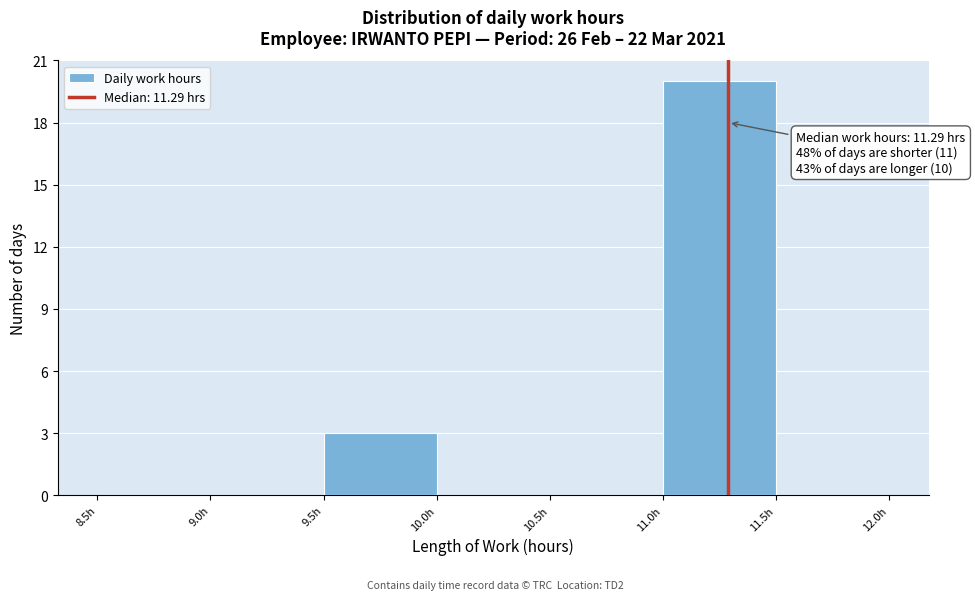

Which range on the x-axis has the tallest bar?

11.0 to 11.5